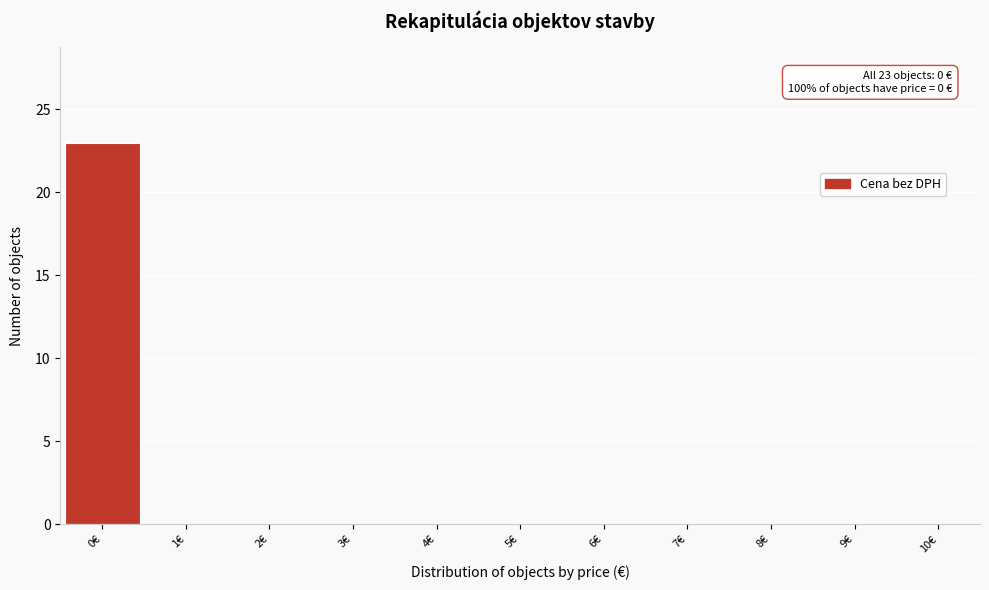

Reading left to right, extract all data points from this chart.

0€=23	1€=0	2€=0	3€=0	4€=0	5€=0	6€=0	7€=0	8€=0	9€=0	10€=0